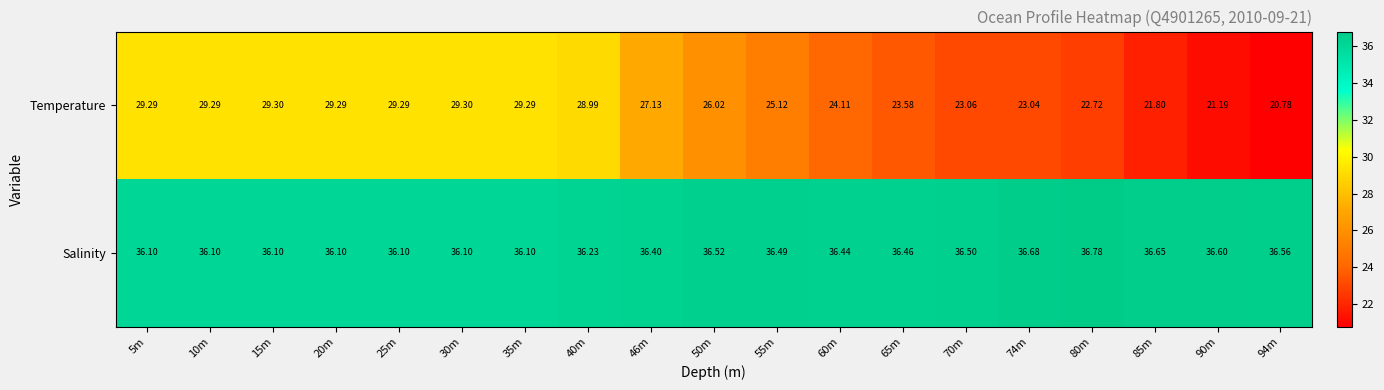

Rank the series at 20m from highest to lowest value.

Salinity, Temperature